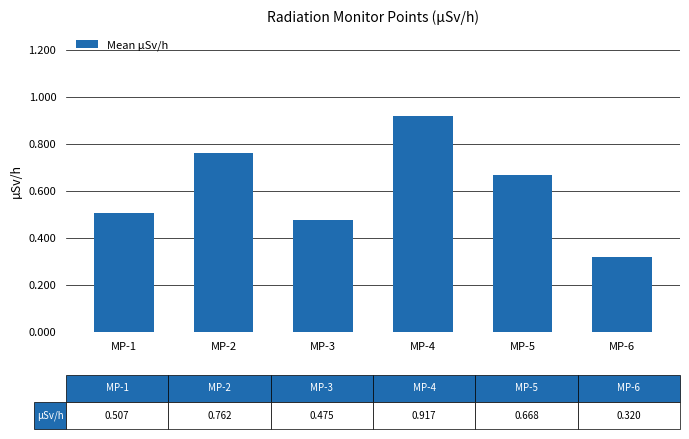

How many series are shown in this chart?

1